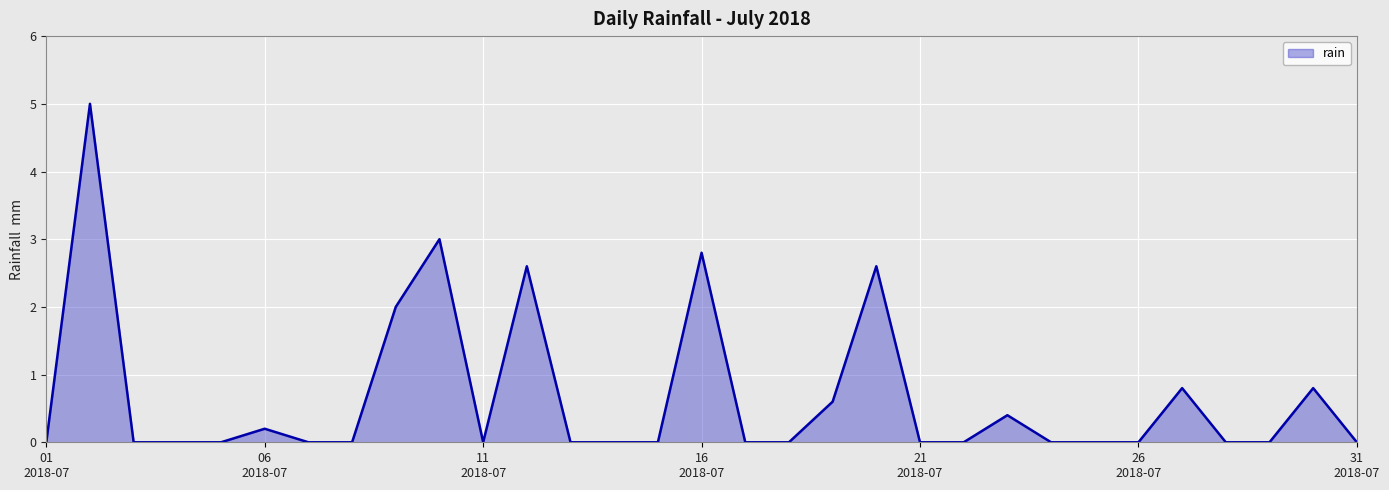

What is the maximum value shown in the chart?

5.0